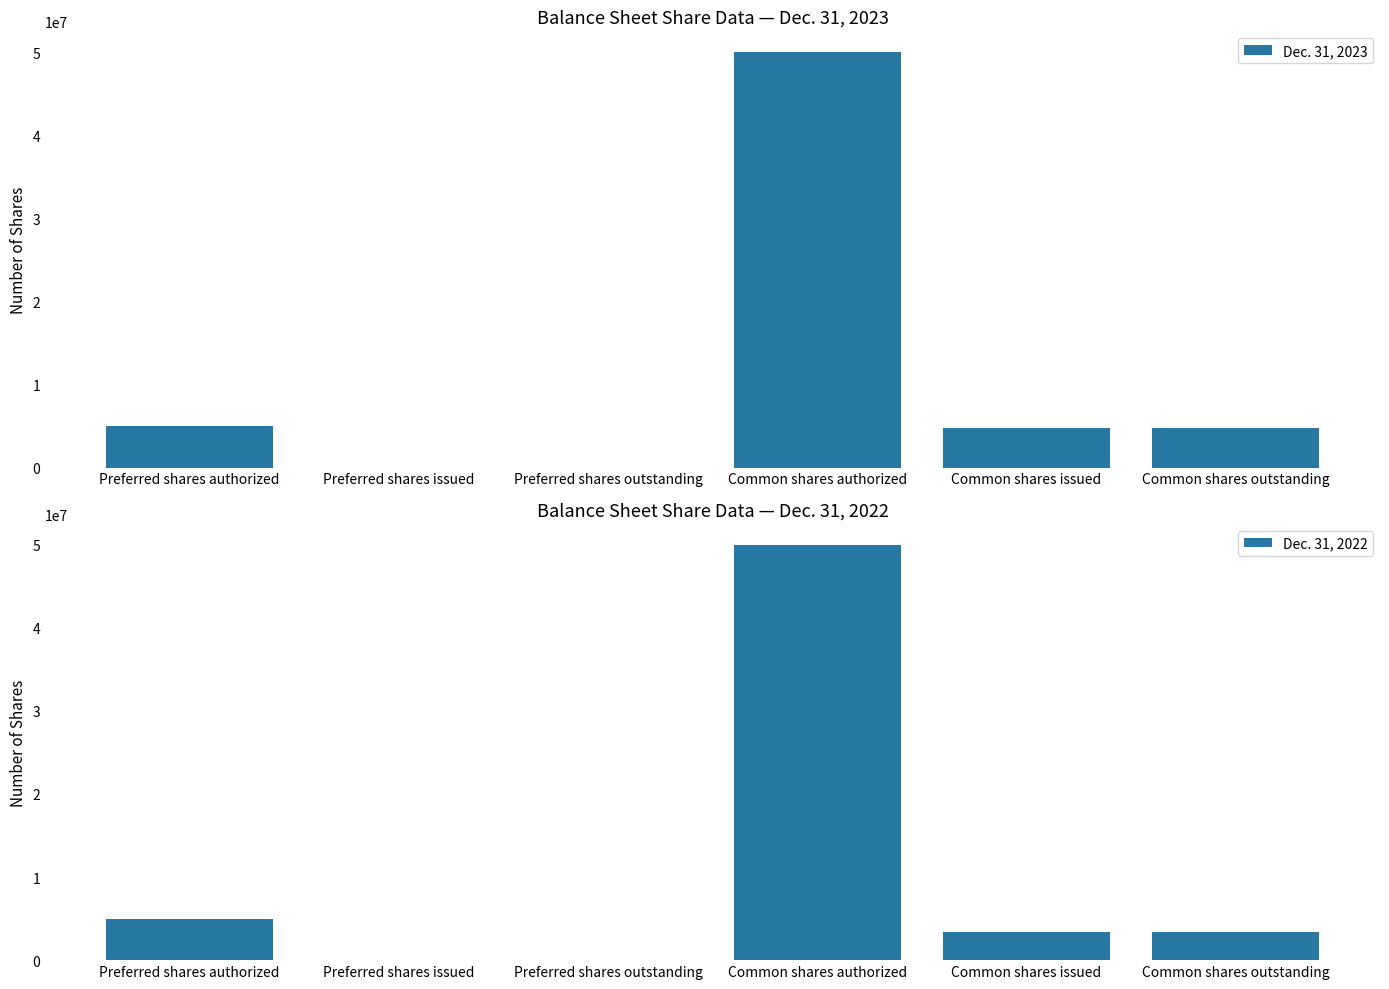

What is the label of the 5th bar from the left?

Common shares issued